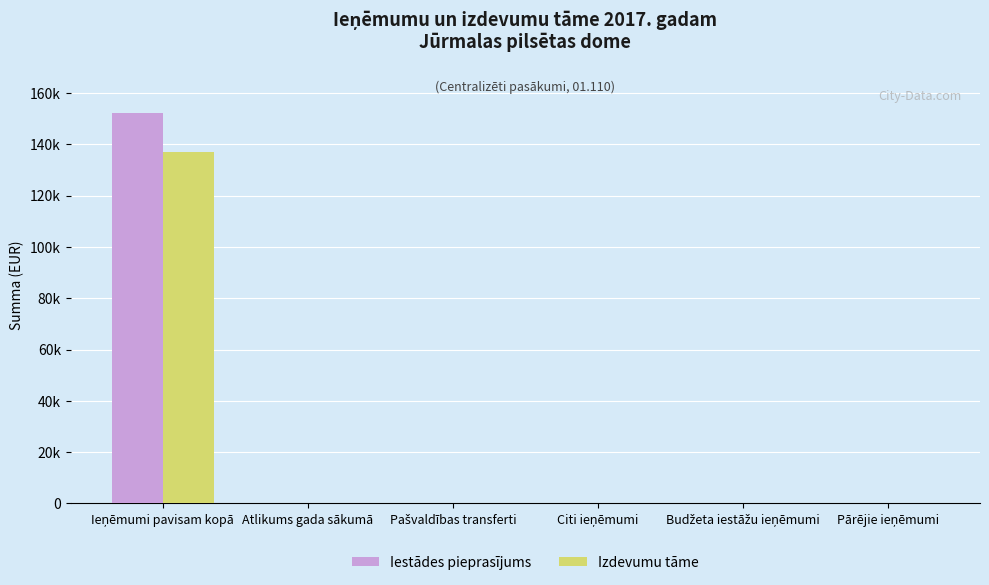

Where is Iestādes pieprasījums nearest to the value 76055?

Ieņēmumi pavisam kopā